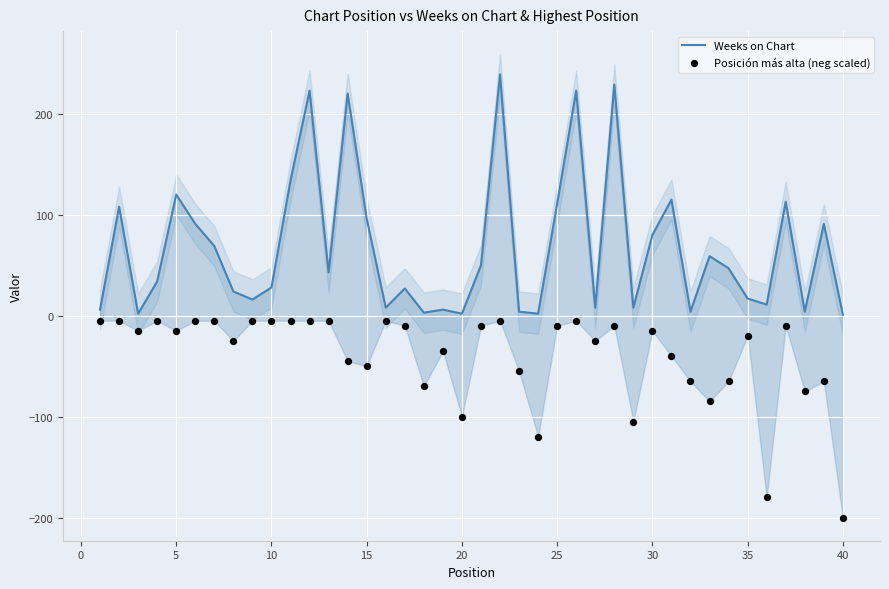

Which series reaches the minimum Y coordinate?

Posición más alta (neg scaled)